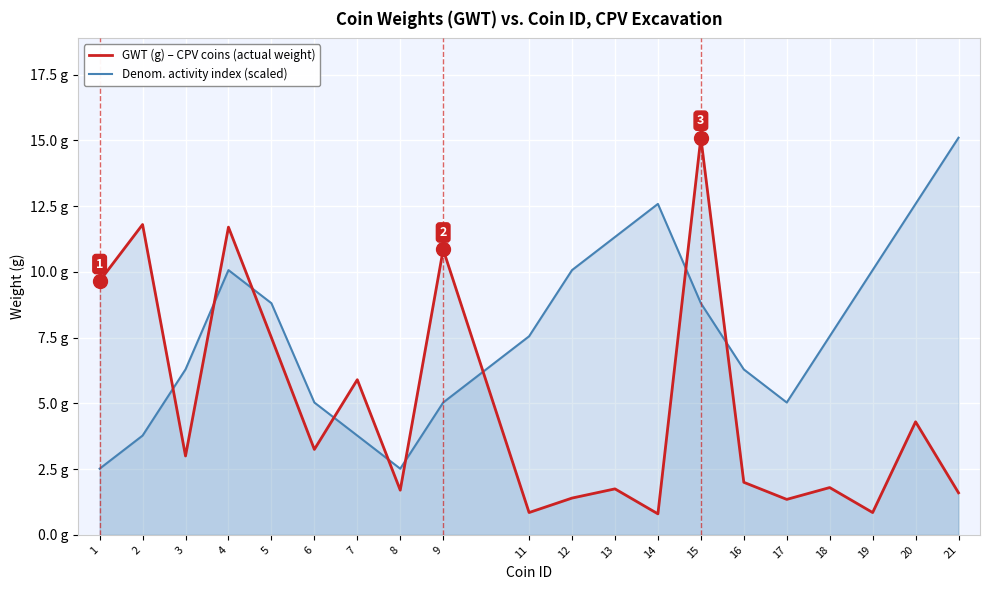

Reading left to right, list all the values displayed in this chart.

GWT (g) – CPV coins (actual weight): 9.7	11.8	3.0	11.7	7.5	3.2	5.9	1.7	10.8	0.8	1.4	1.8	0.8	15.1	2.0	1.4	1.8	0.8	4.3	1.6
Denom. activity index (scaled): 2.5	3.8	6.3	10.1	8.8	5.0	3.8	2.5	5.0	7.5	10.1	11.3	12.6	8.8	6.3	5.0	7.5	10.1	12.6	15.1